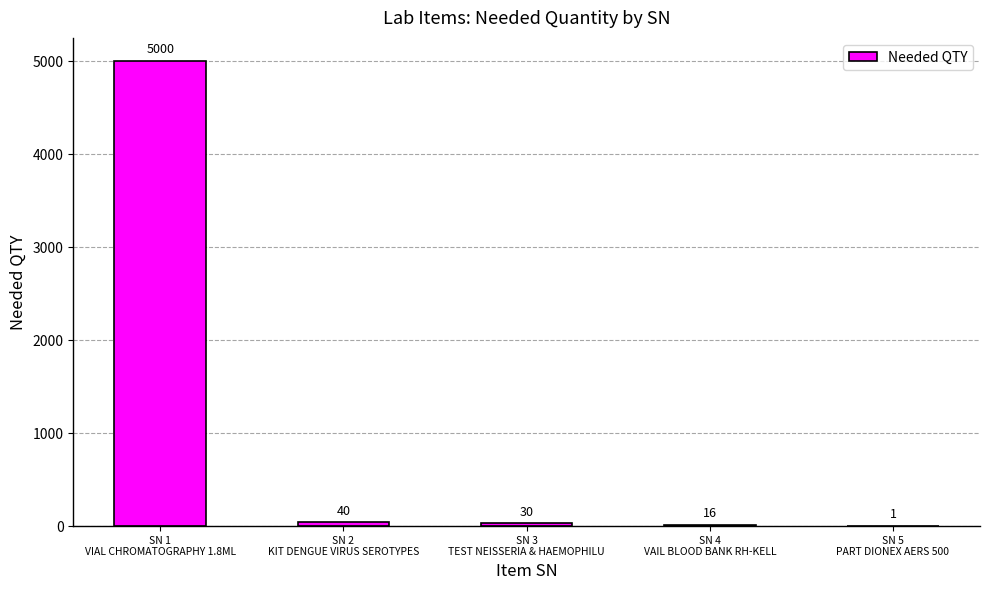

How many distinct data groups are displayed?

1